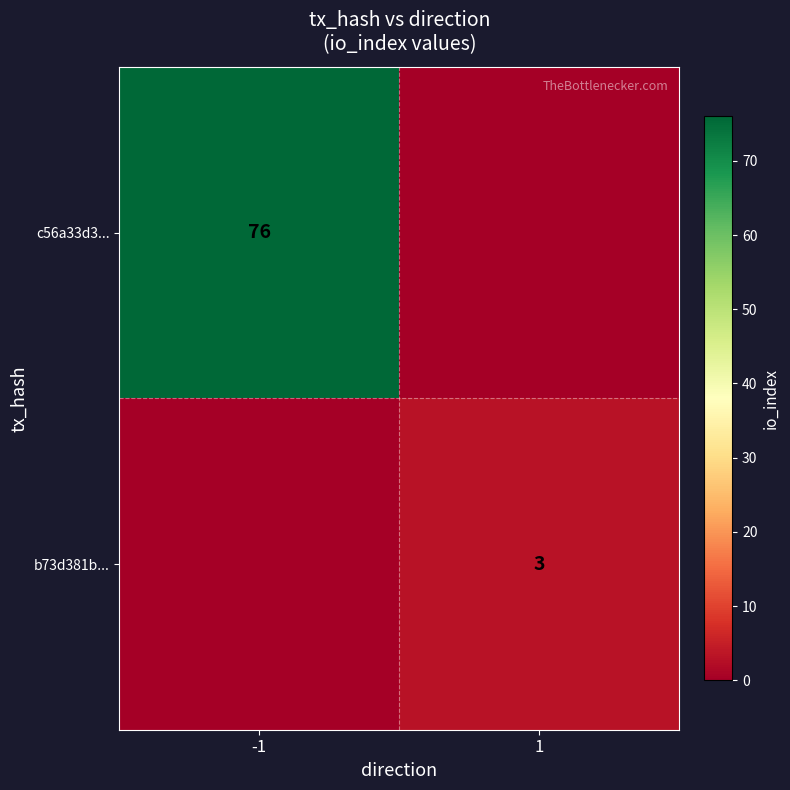

True or false: b73d381b... has a value of 2 at 1.

False